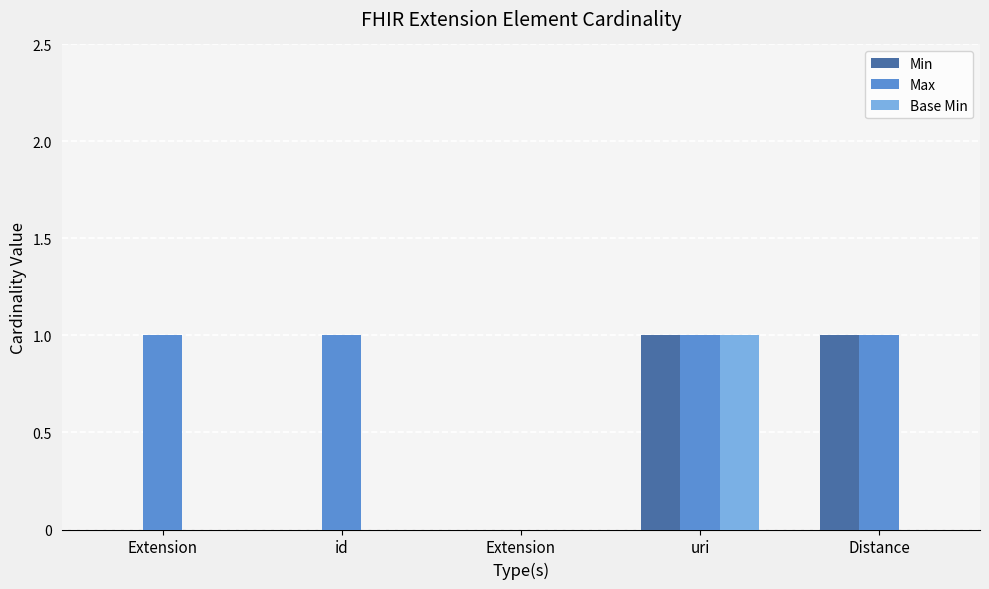

What are all the series names shown in the legend?

Min, Max, Base Min